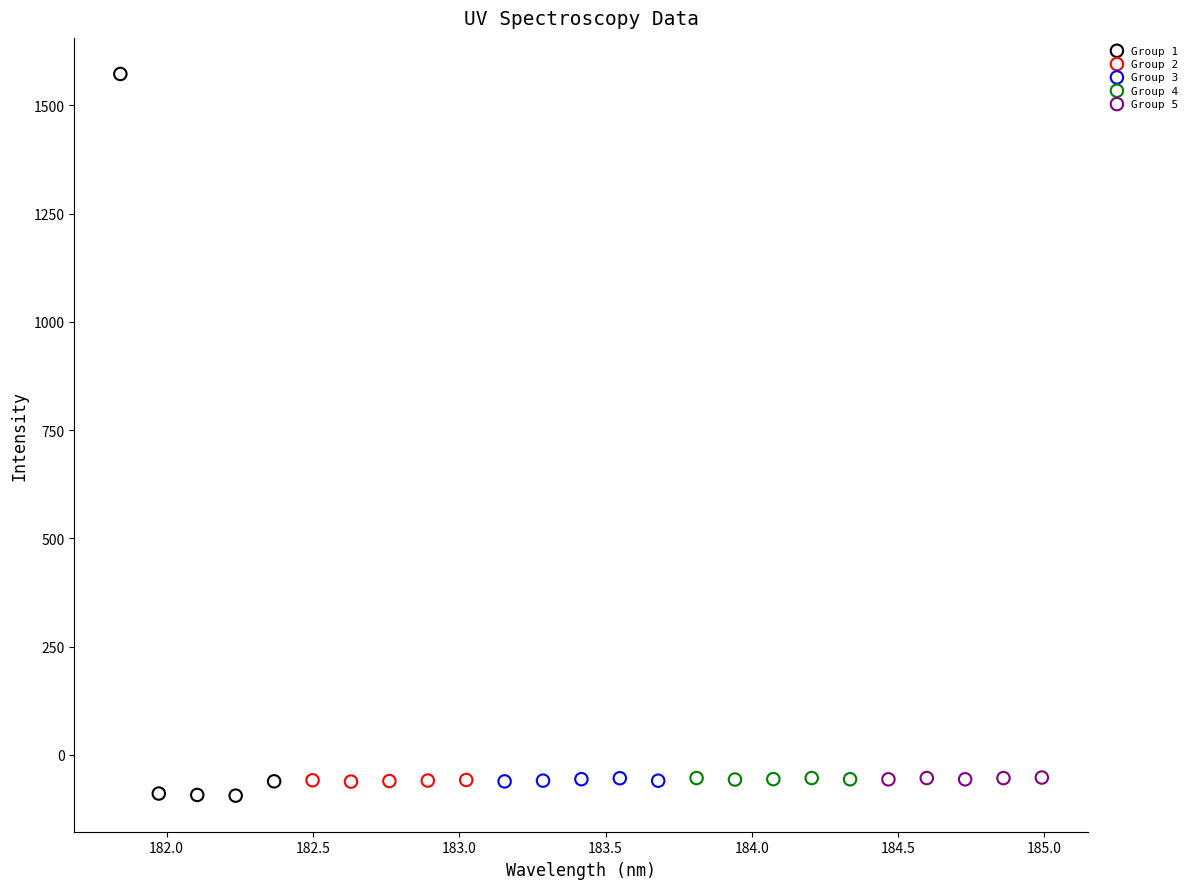

Which series contains the highest Y value?

Group 1